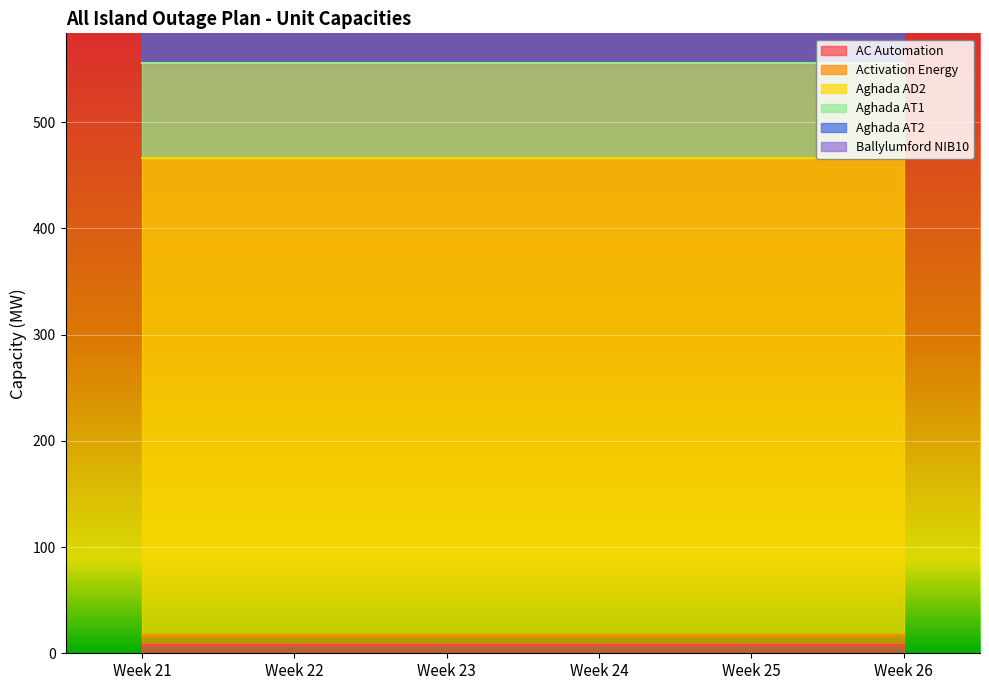

How many lines are shown in the chart?

6